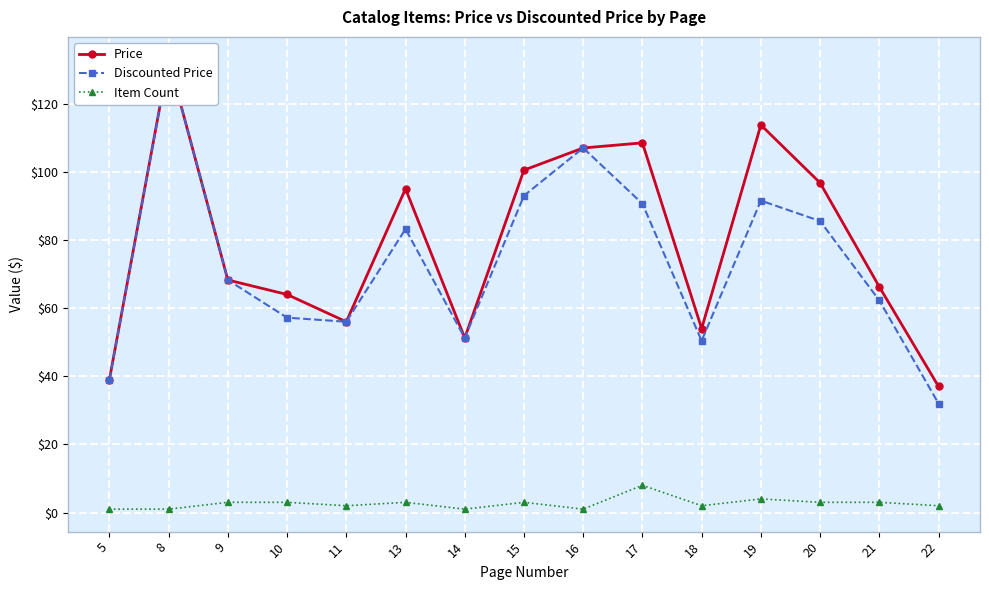

Which label corresponds to the smallest value in the chart?

5